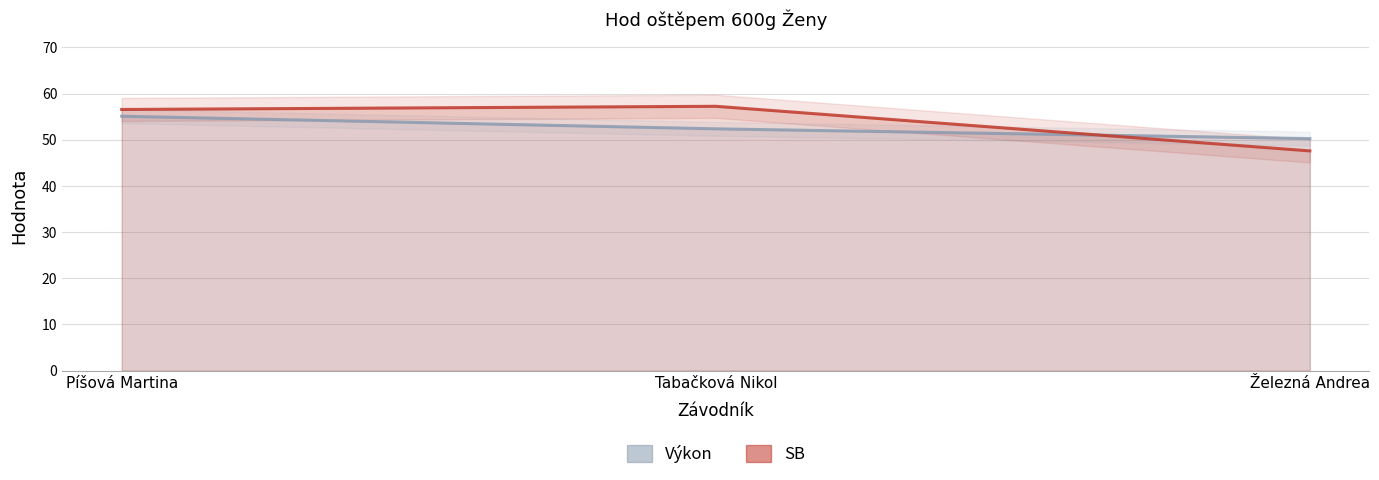

Rank the series by their maximum value, from lowest to highest.

Výkon, SB